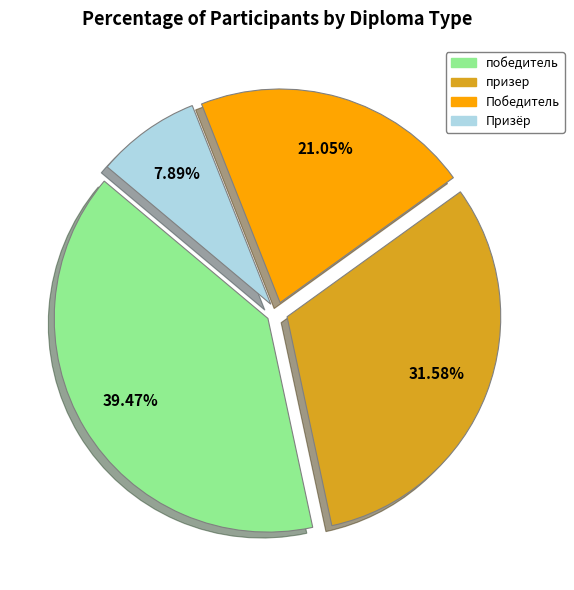

Is there any slice that represents more than half of the pie?

No